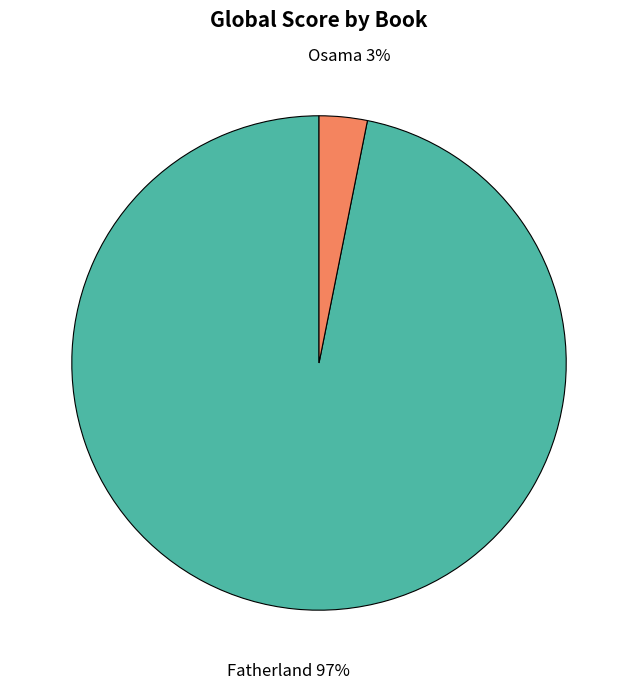

To the nearest percent, what is the average slice percentage?

50%